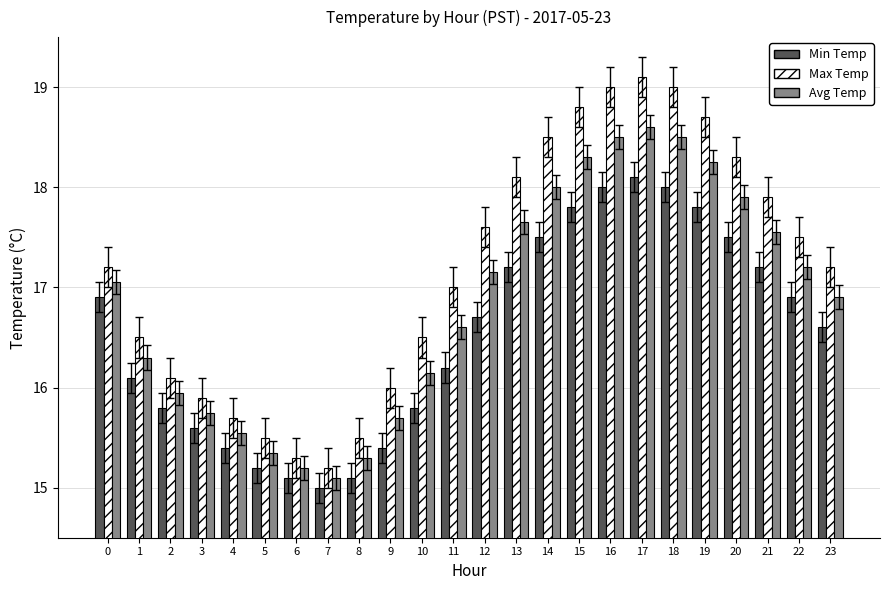

What value does the Avg Temp series have at 8?

15.3